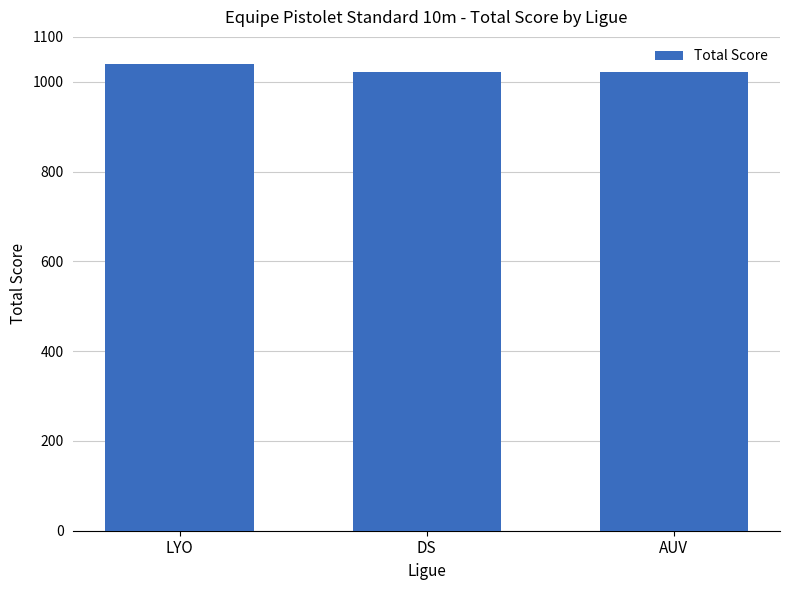

Are the bars horizontal?

No